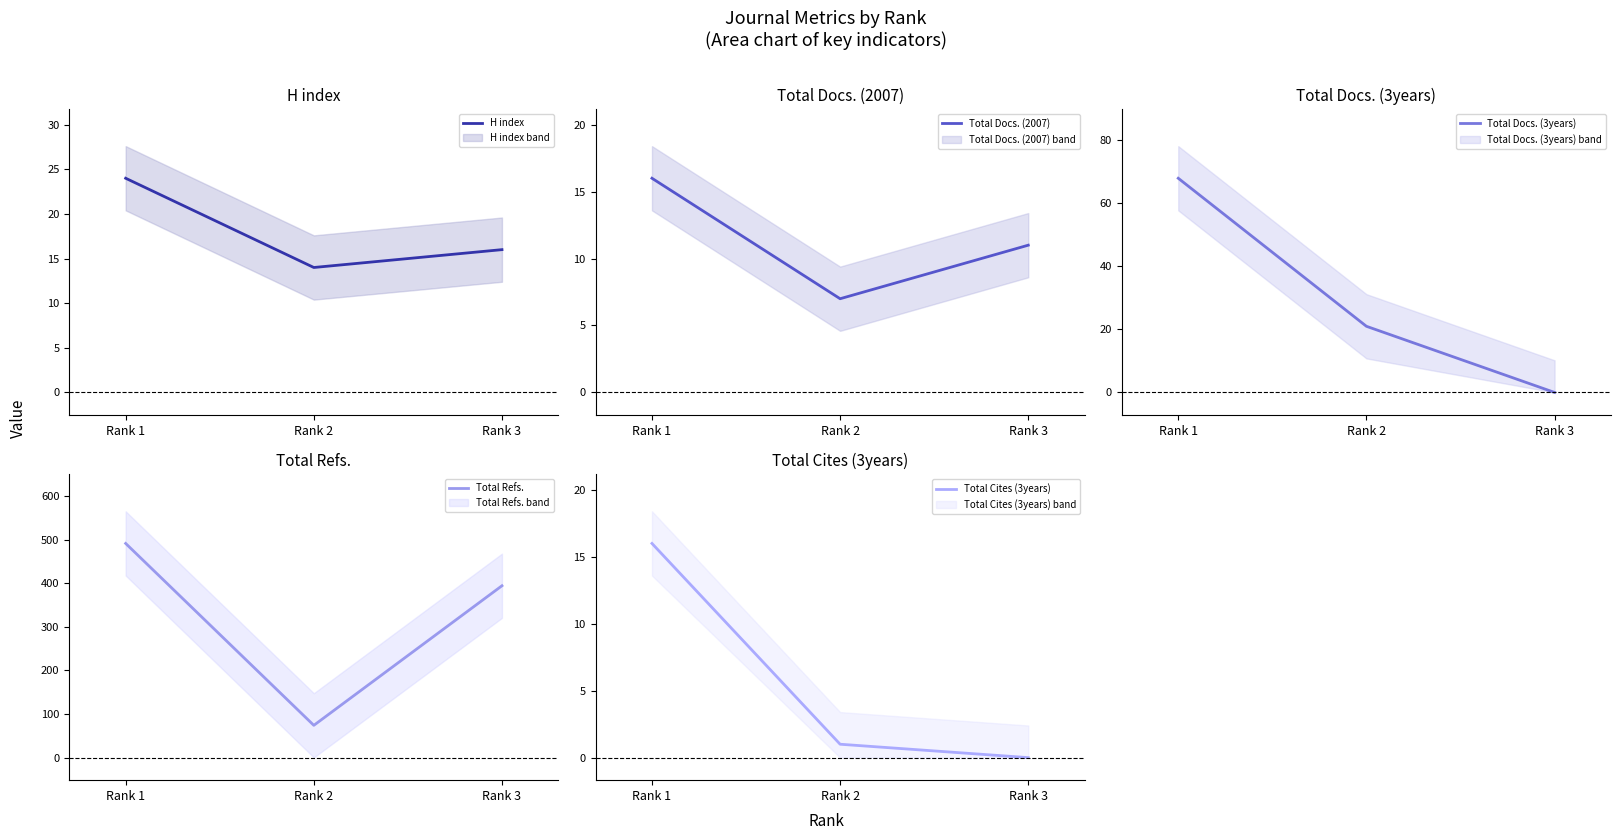

At which label does H index reach its minimum?

Rank 2